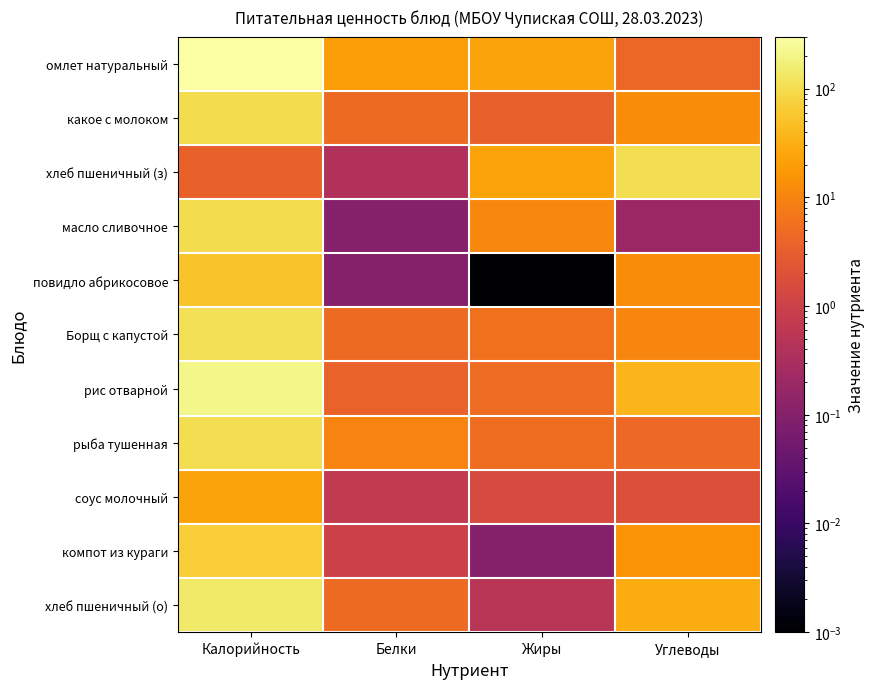

Reading right to left, transcribe all the data shown in this chart.

омлет натуральный: Углеводы=4.3	Жиры=24.0	Белки=19.9	Калорийность=300.7
какое с молоком: Углеводы=12.5	Жиры=3.5	Белки=4.7	Калорийность=100.4
хлеб пшеничный (з): Углеводы=105.5	Жиры=22.1	Белки=0.4	Калорийность=3.4
масло сливочное: Углеводы=0.2	Жиры=10.9	Белки=0.1	Калорийность=99.1
повидло абрикосовое: Углеводы=12.8	Жиры=0.0	Белки=0.1	Калорийность=51.4
Борщ с капустой: Углеводы=10.1	Жиры=5.7	Белки=4.7	Калорийность=110.4
рис отварной: Углеводы=36.4	Жиры=4.8	Белки=3.6	Калорийность=203.5
рыба тушенная: Углеводы=4.4	Жиры=5.2	Белки=9.7	Калорийность=103.1
соус молочный: Углеводы=1.9	Жиры=1.5	Белки=0.7	Калорийность=23.8
компот из кураги: Углеводы=15.6	Жиры=0.1	Белки=1.0	Калорийность=66.9
хлеб пшеничный (о): Углеводы=29.5	Жиры=0.5	Белки=4.6	Калорийность=140.6